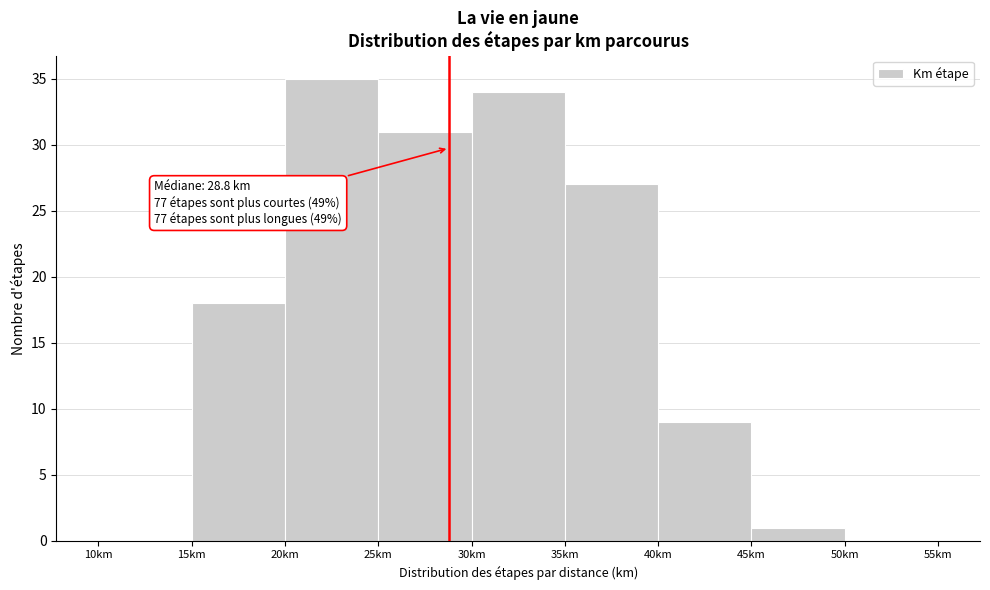

Which range on the x-axis has the tallest bar?

20 to 25